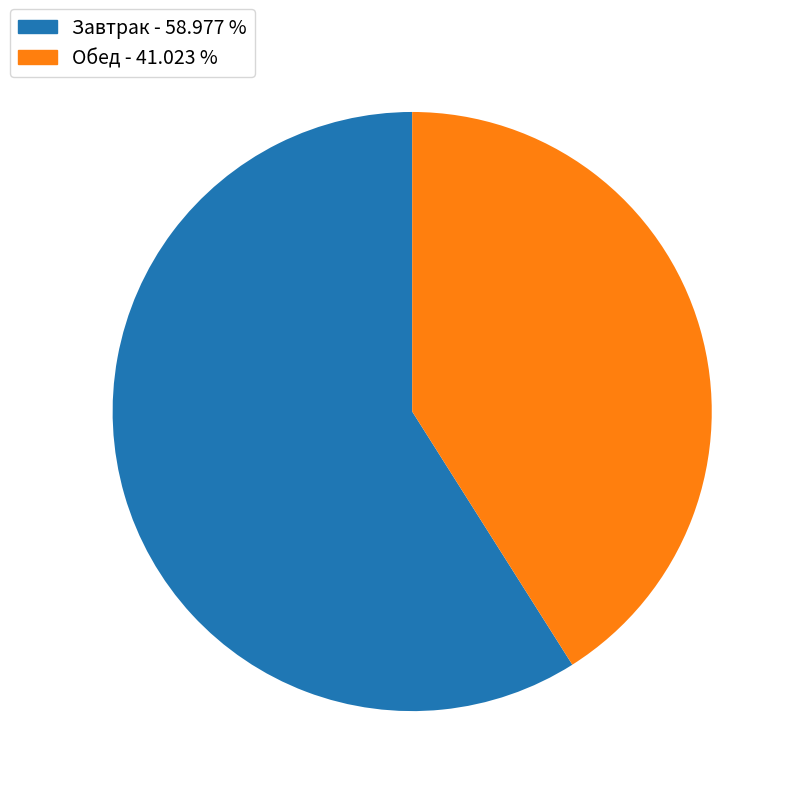

How many slices are in this pie chart?

2